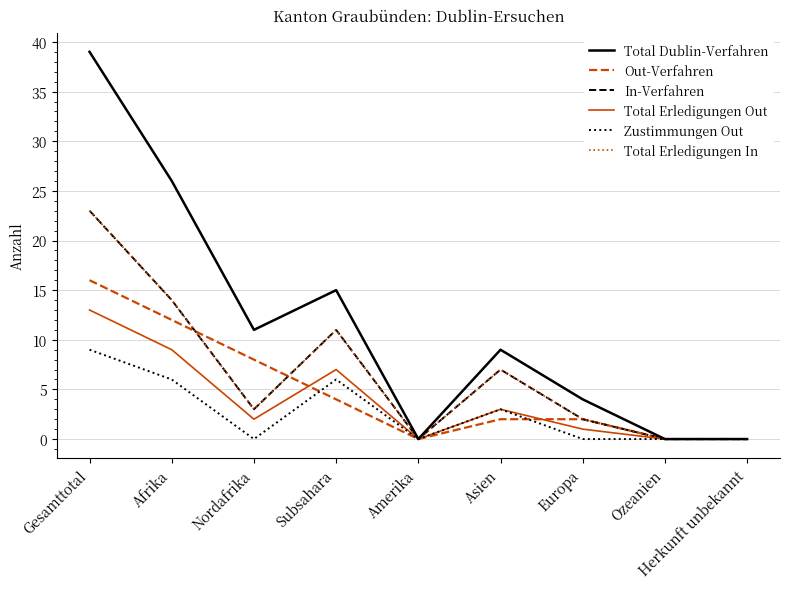

True or false: Out-Verfahren and Total Erledigungen In intersect in this chart.

True